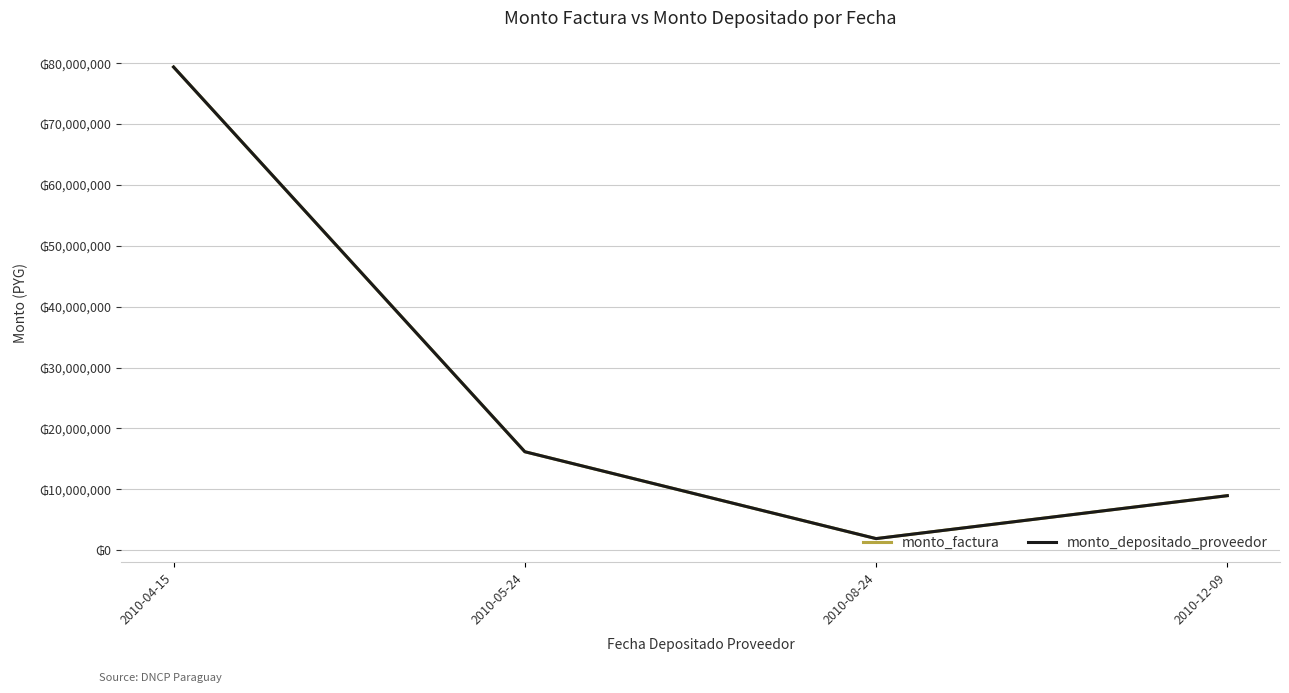

What is the minimum value for monto_depositado_proveedor?

1899768